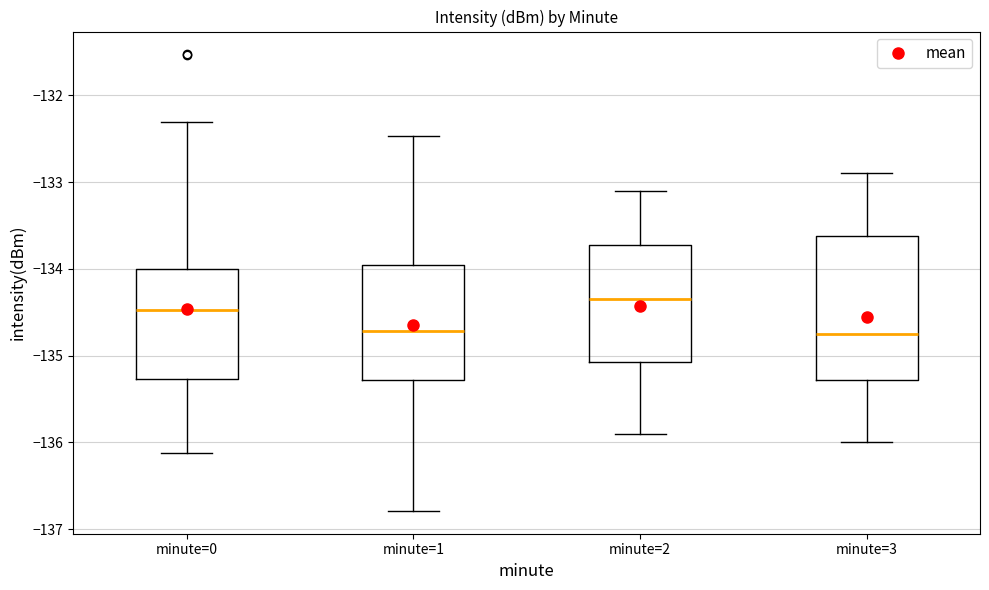

Reading left to right, transcribe this box plot: for each box, give where its median line is, the range the box spans, and where its two whiskers end, as read against the y-axis. The values are not printed on the chart, so give them approximately, as read against the axis.

minute=0: median -134.5, box -135.3 to -134.0, whiskers -136.1 to -132.3
minute=1: median -134.7, box -135.3 to -133.9, whiskers -136.8 to -132.5
minute=2: median -134.3, box -135.1 to -133.7, whiskers -135.9 to -133.1
minute=3: median -134.7, box -135.3 to -133.6, whiskers -136.0 to -132.9